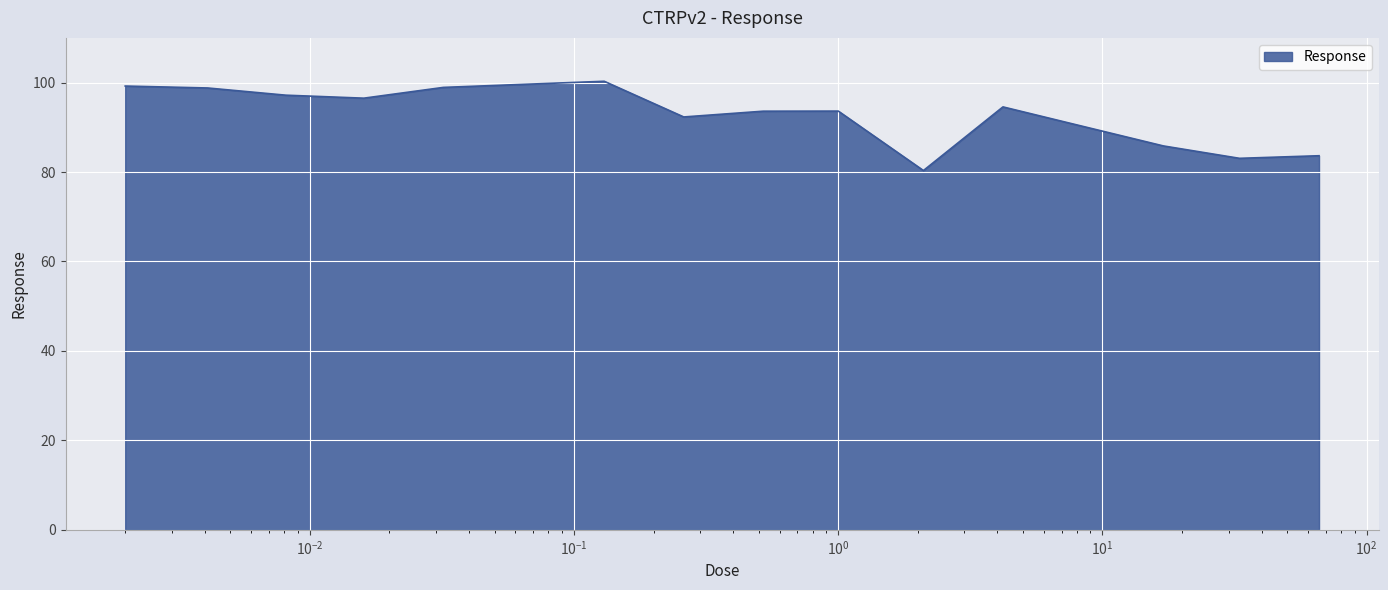

Does the chart display data point markers on the line(s)?

No